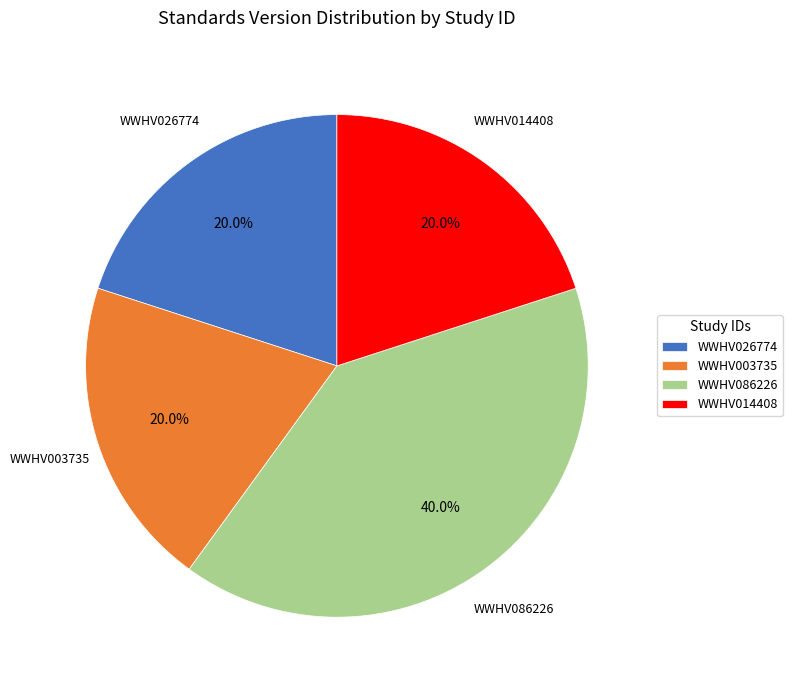

Is WWHV014408 the majority of the pie?

No